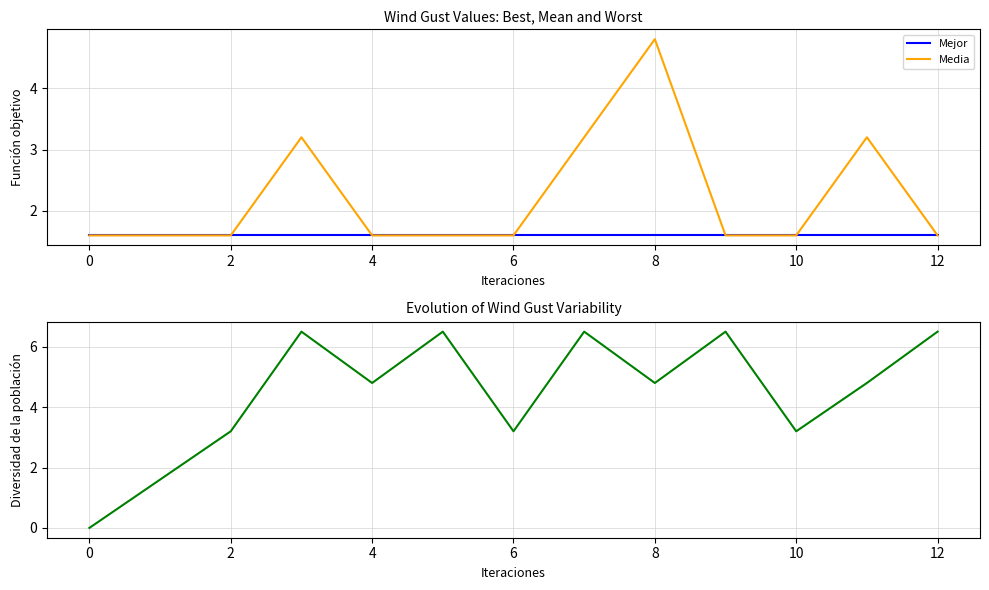

At how many categories does at least one series exceed 6?

5